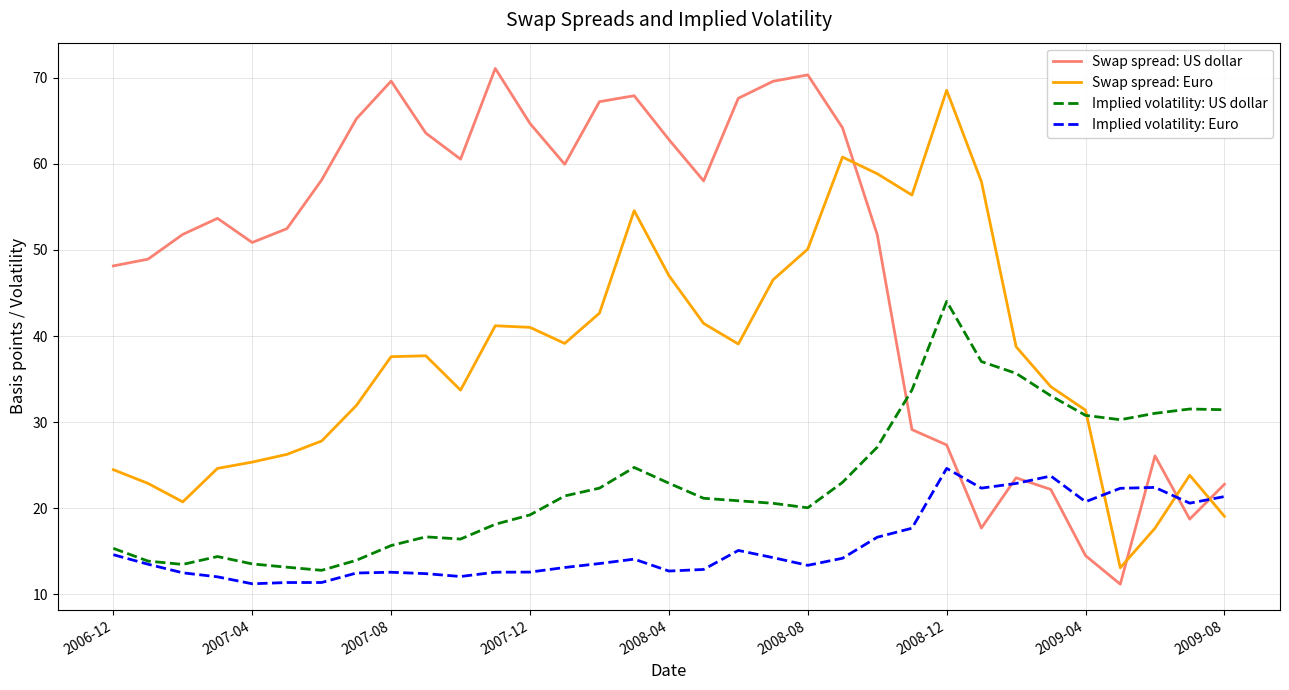

Count the number of categories in the chart.

33